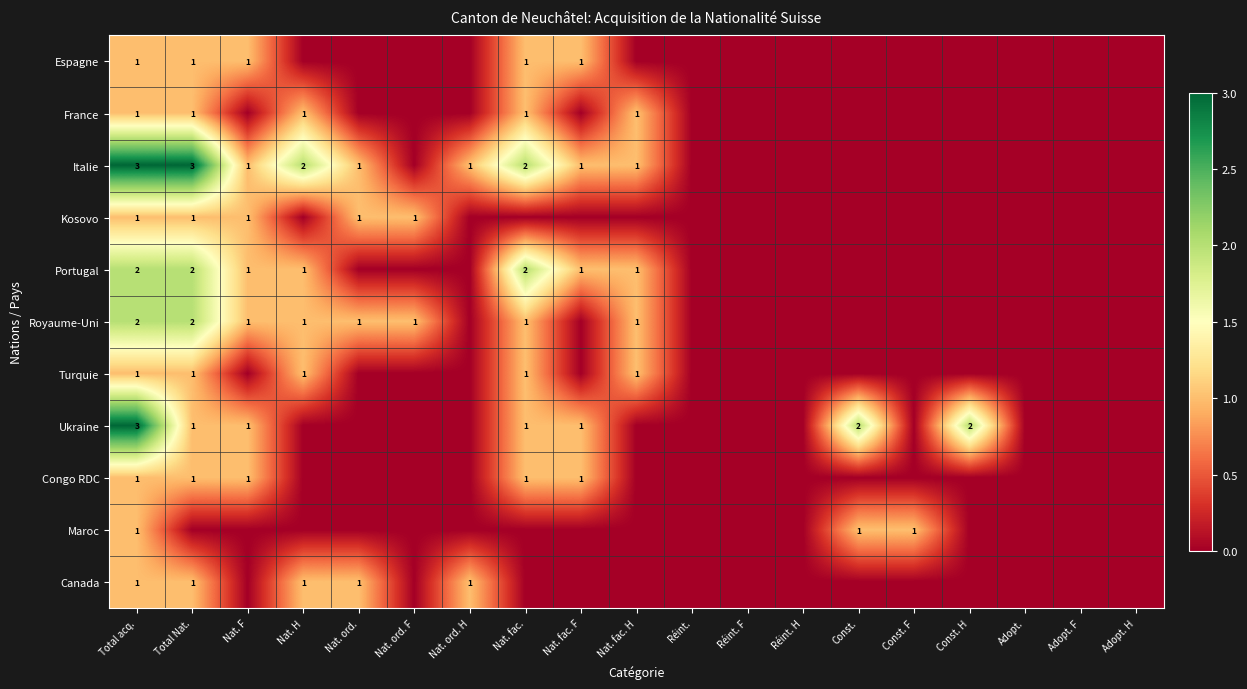

Is it true that Ukraine equals 1 at Total acq.?

False